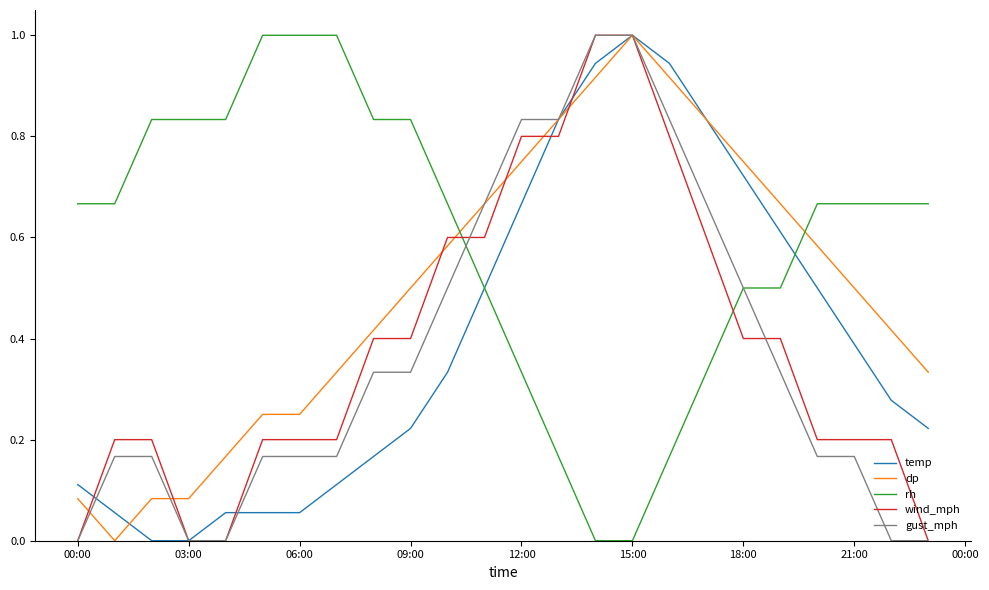

How many intersections are there between rh and dp?

2